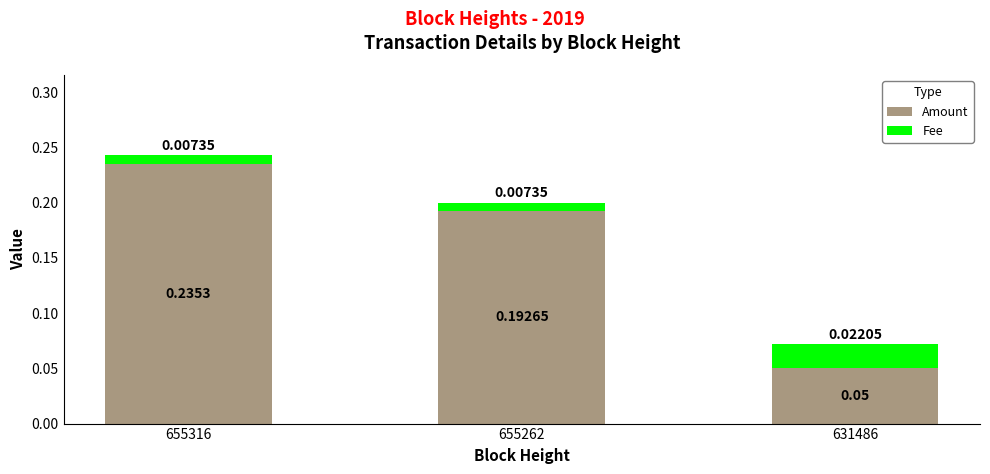

List the labels in order of Amount value, smallest first.

631486, 655262, 655316